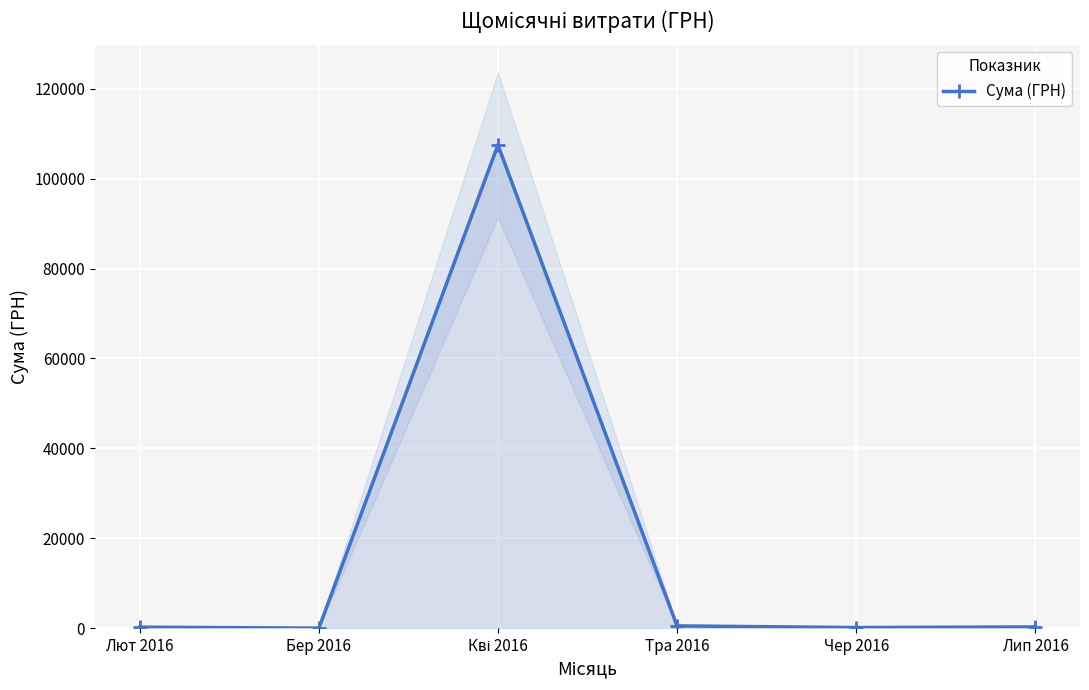

What is the approximate value at Лют 2016?

218.5